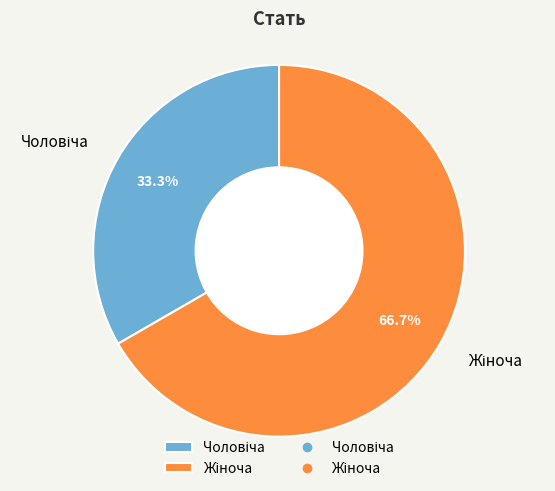

Is there any slice that represents more than half of the pie?

Yes